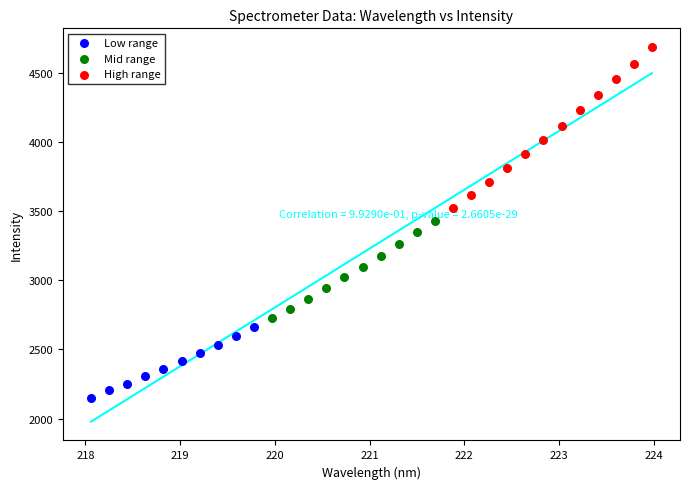

Which series reaches the minimum Y coordinate?

Low range